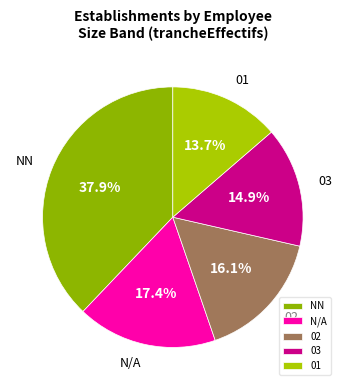

Is 02 the majority of the pie?

No